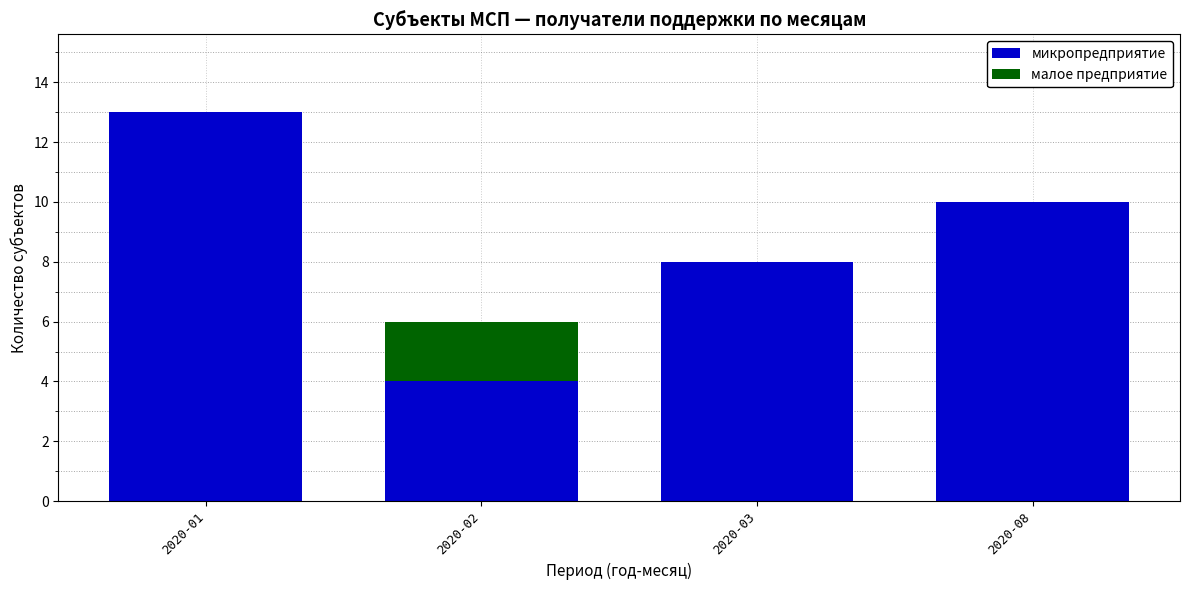

The микропредприятие series shows 6 at 2020-08. True or false?

False